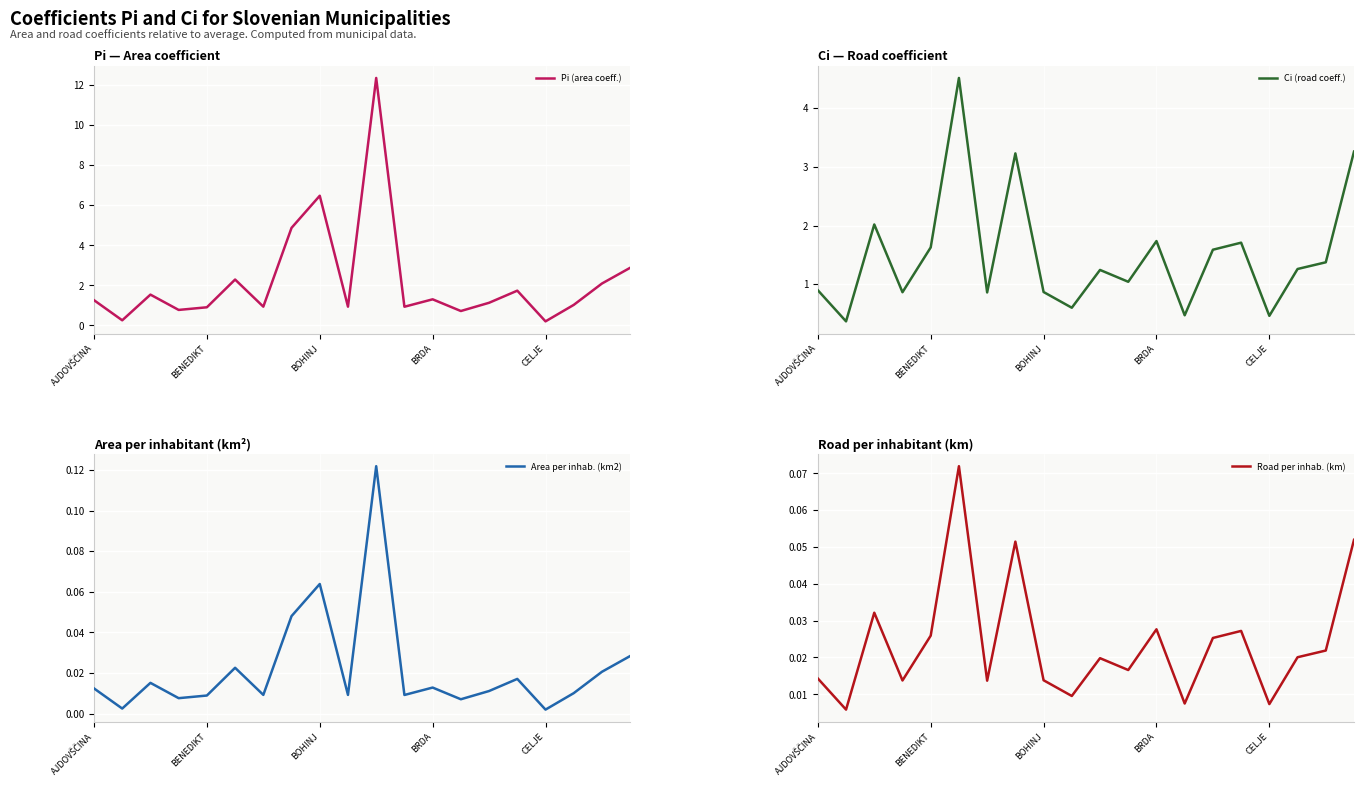

Which series has the largest range (max minus min)?

Pi (area coeff.)